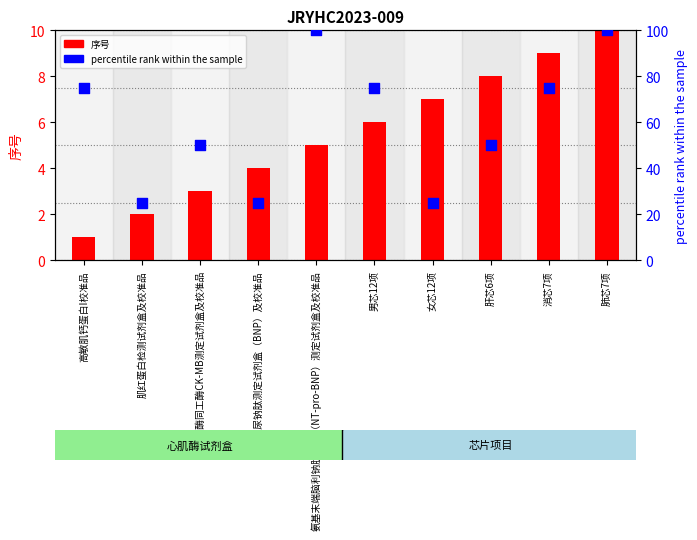

What are all the series names shown in the legend?

序号, percentile rank within the sample